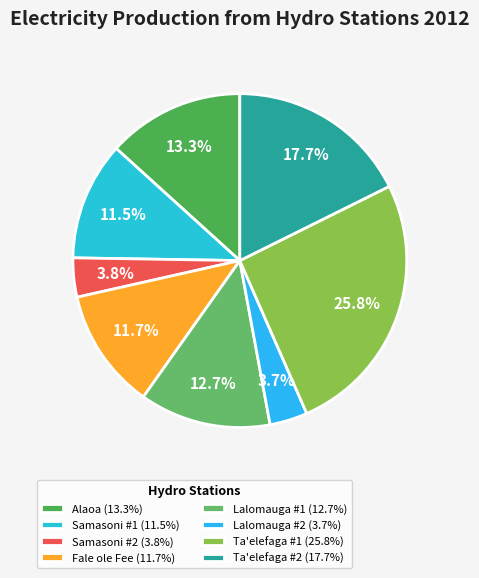

Count the number of slices in the pie.

8